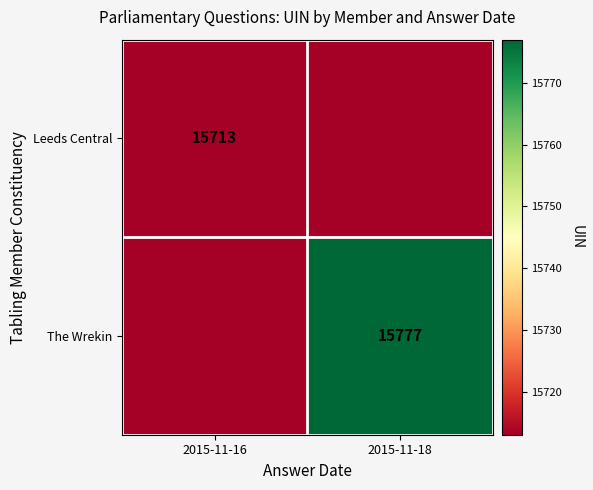

The value of Leeds Central at 2015-11-16 is 15713. True or false?

True